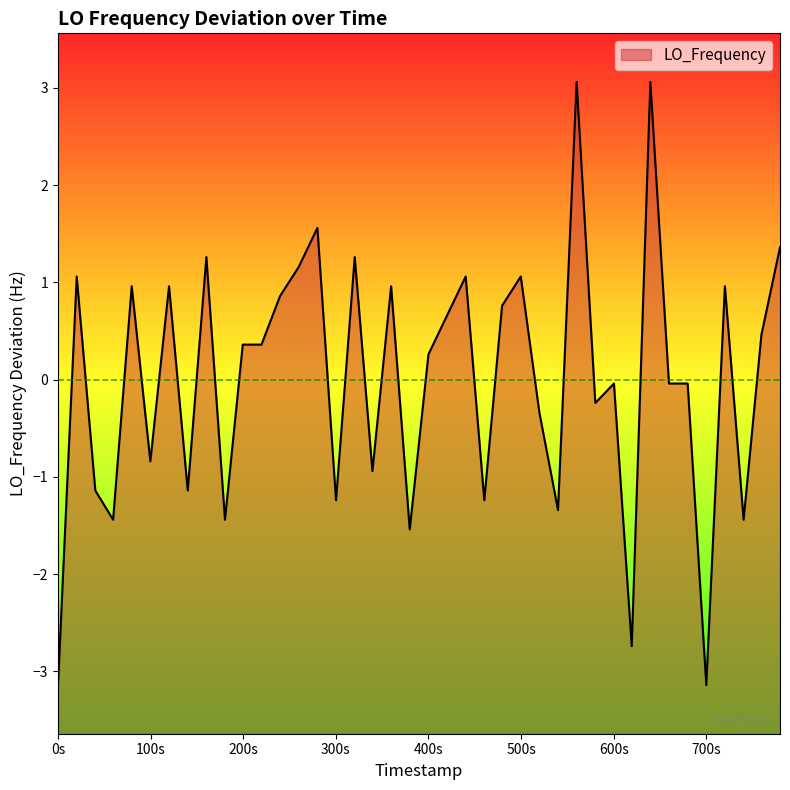

What is the minimum value shown in the chart?

-3.1